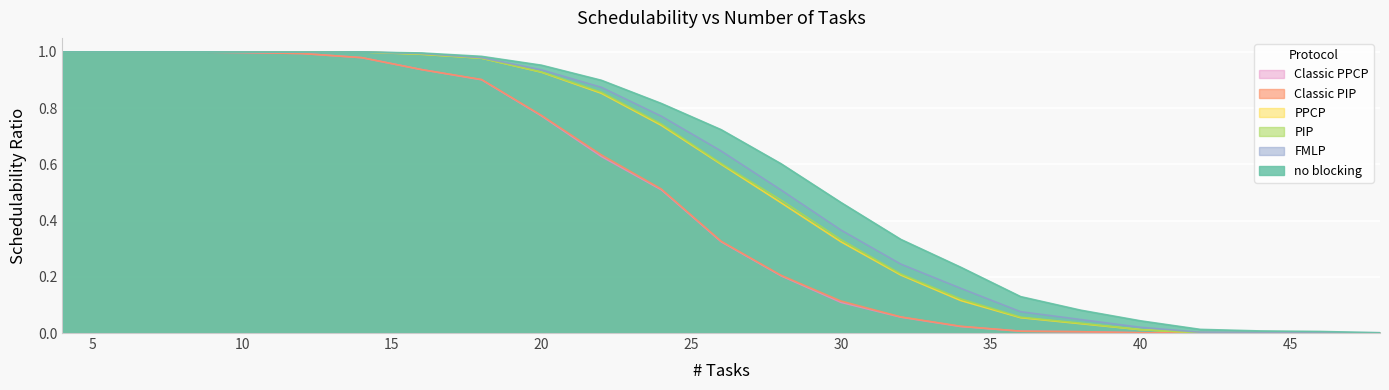

At 28, list the series in order from smallest to largest.

Classic PPCP, Classic PIP, PPCP, PIP, FMLP, no blocking